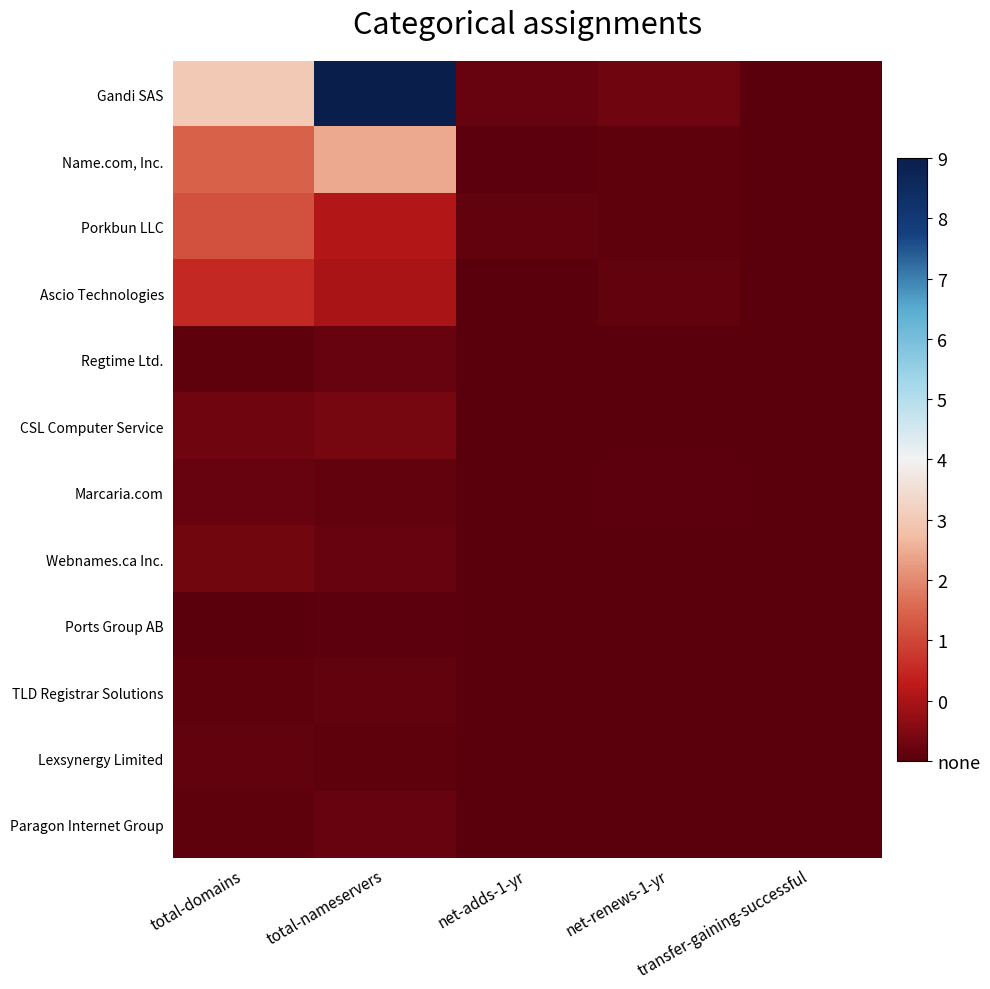

At which category is the sum across all series the highest?

total-nameservers